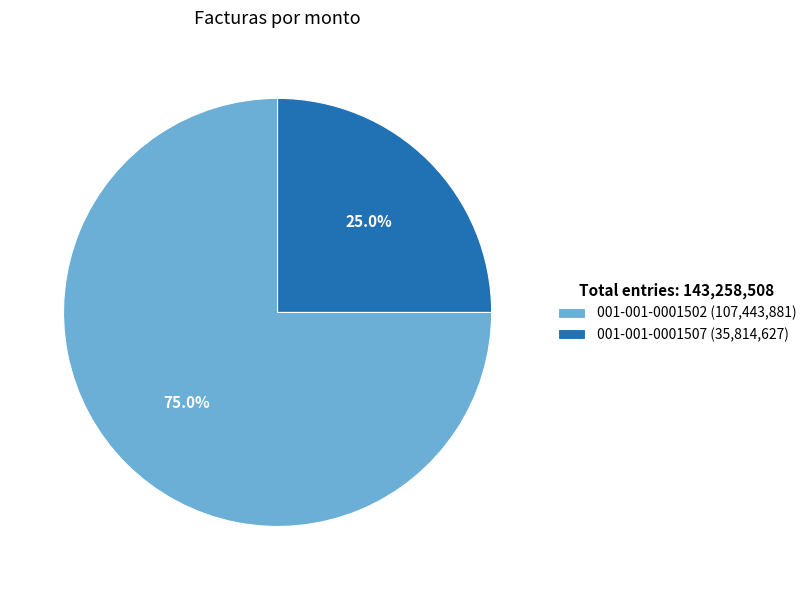

Which slice is the smallest?

001-001-0001507